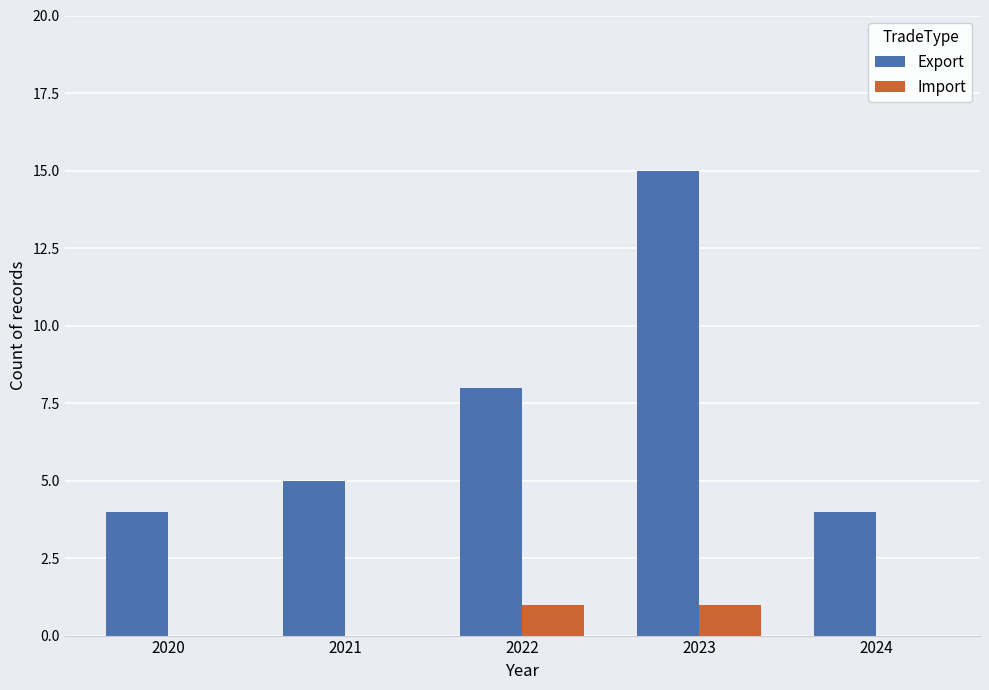

Which label corresponds to the largest value in the chart?

2023